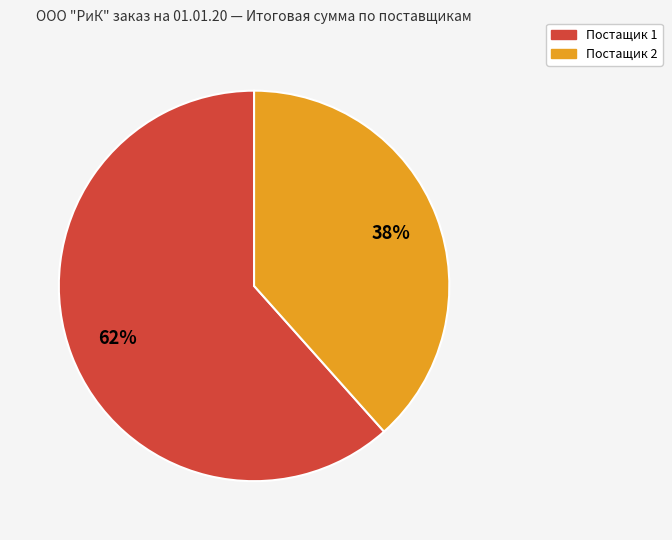

How many slices are in this pie chart?

2